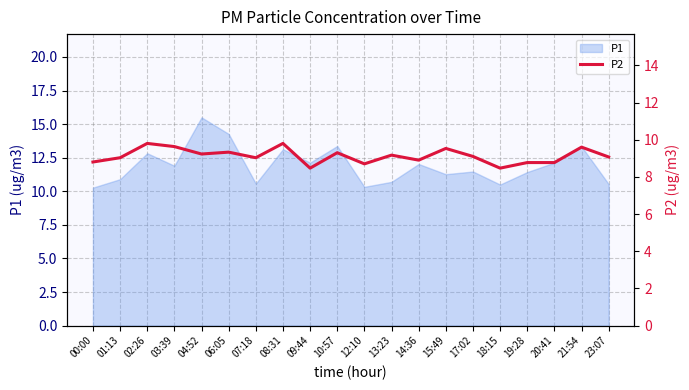

How many points are higher than both their immediate neighbors (excluding endpoints)?

7